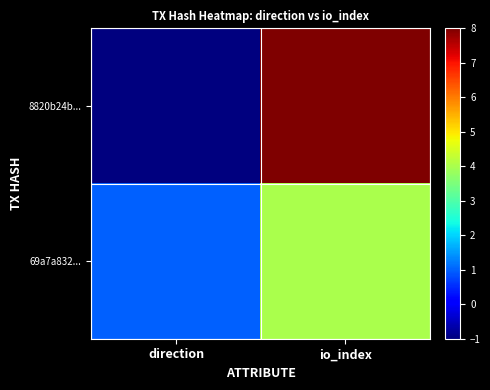

Reading right to left, what are all the values shown in this chart?

8820b24b...: io_index=8	direction=-1
69a7a832...: io_index=4	direction=1